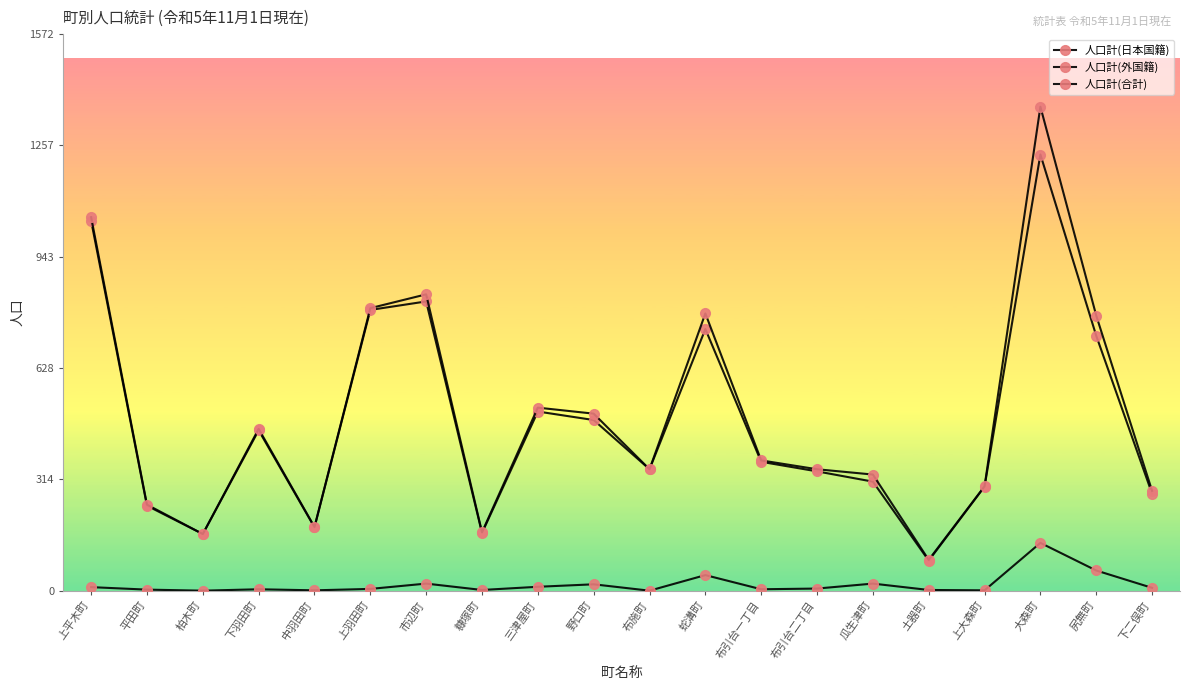

What is the average value of the 人口計(合計) series?

494